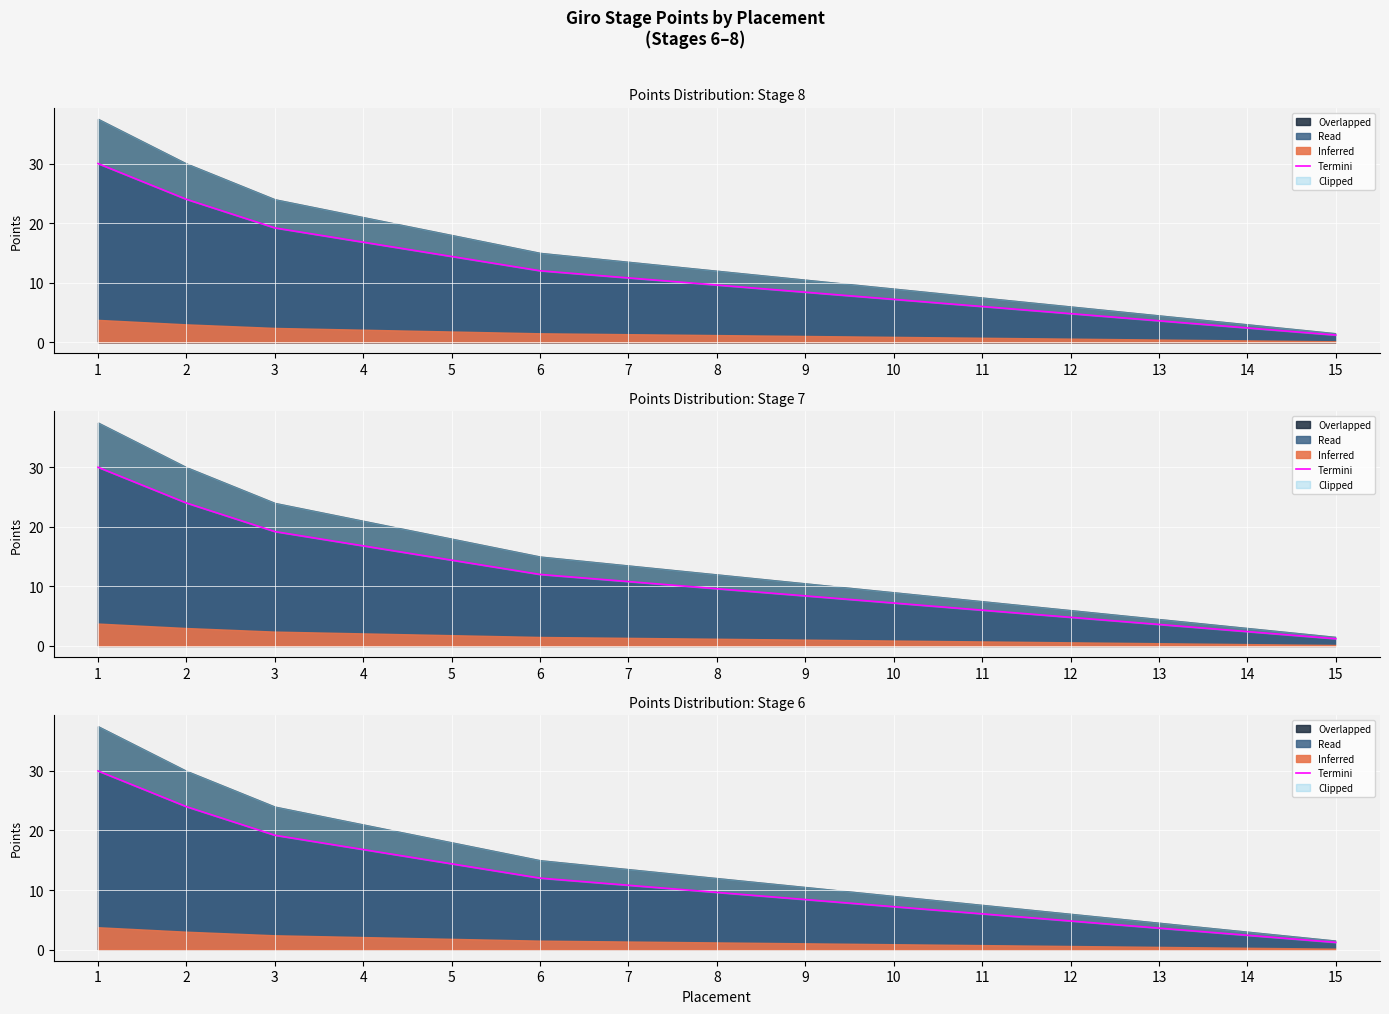

Reading right to left, list all the values displayed in this chart.

1.2	2.4	3.6	4.8	6.0	7.2	8.4	9.6	10.8	12.0	14.4	16.8	19.2	24.0	30.0